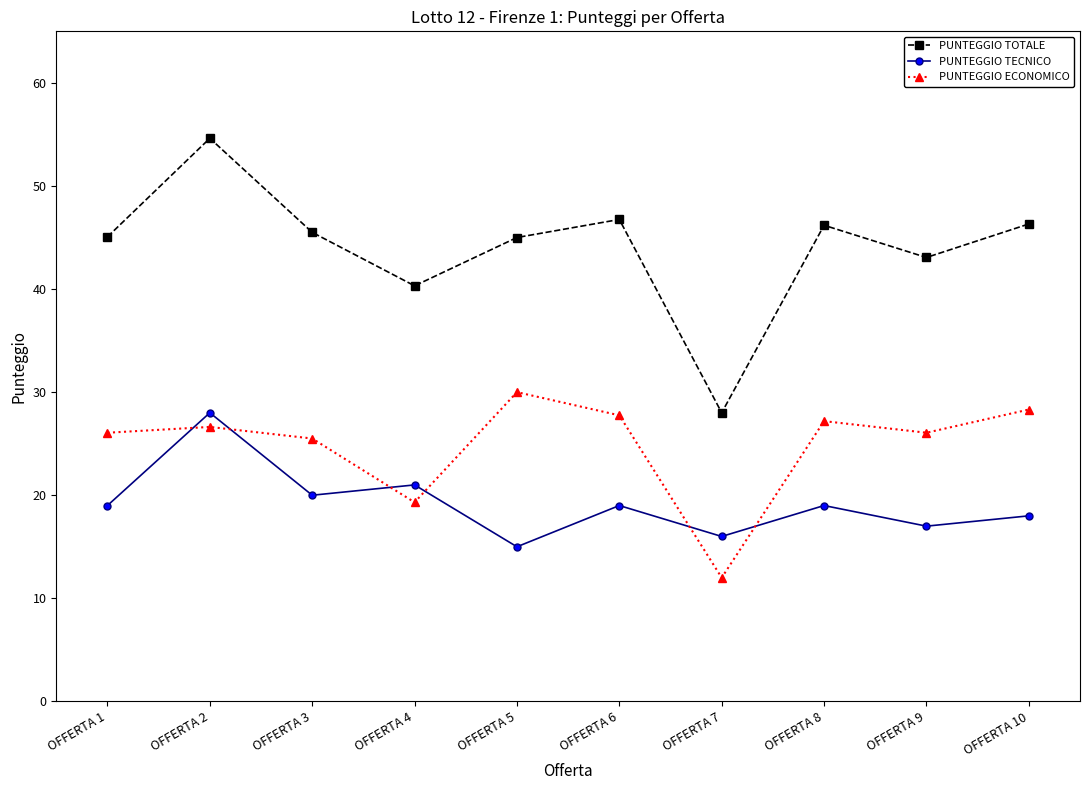

True or false: PUNTEGGIO ECONOMICO has more than 0 interior local peaks.

True